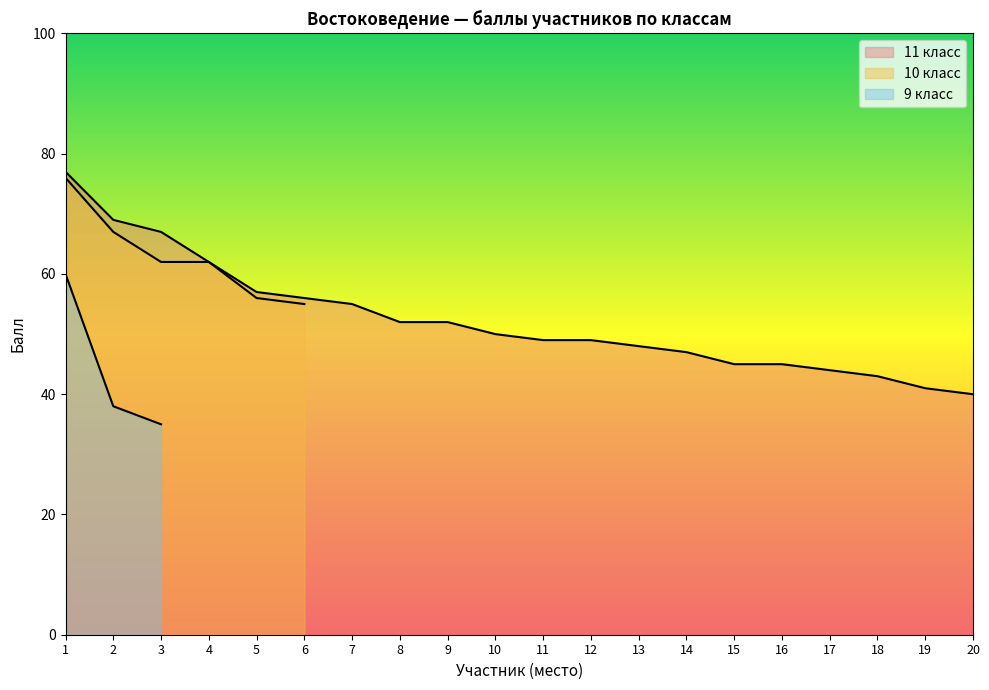

What value does the 11 класс series have at 3, to the nearest 10?

70